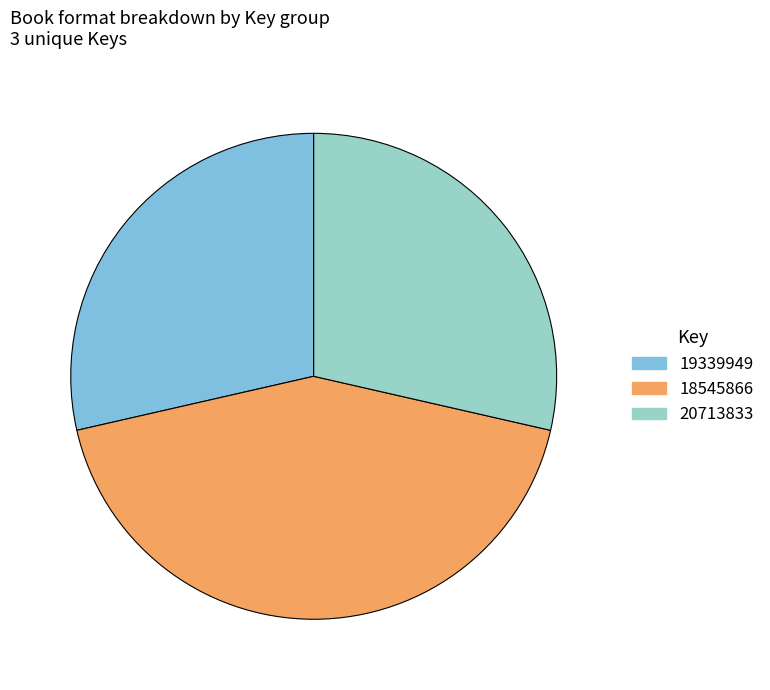

How many segments does this pie chart have?

3